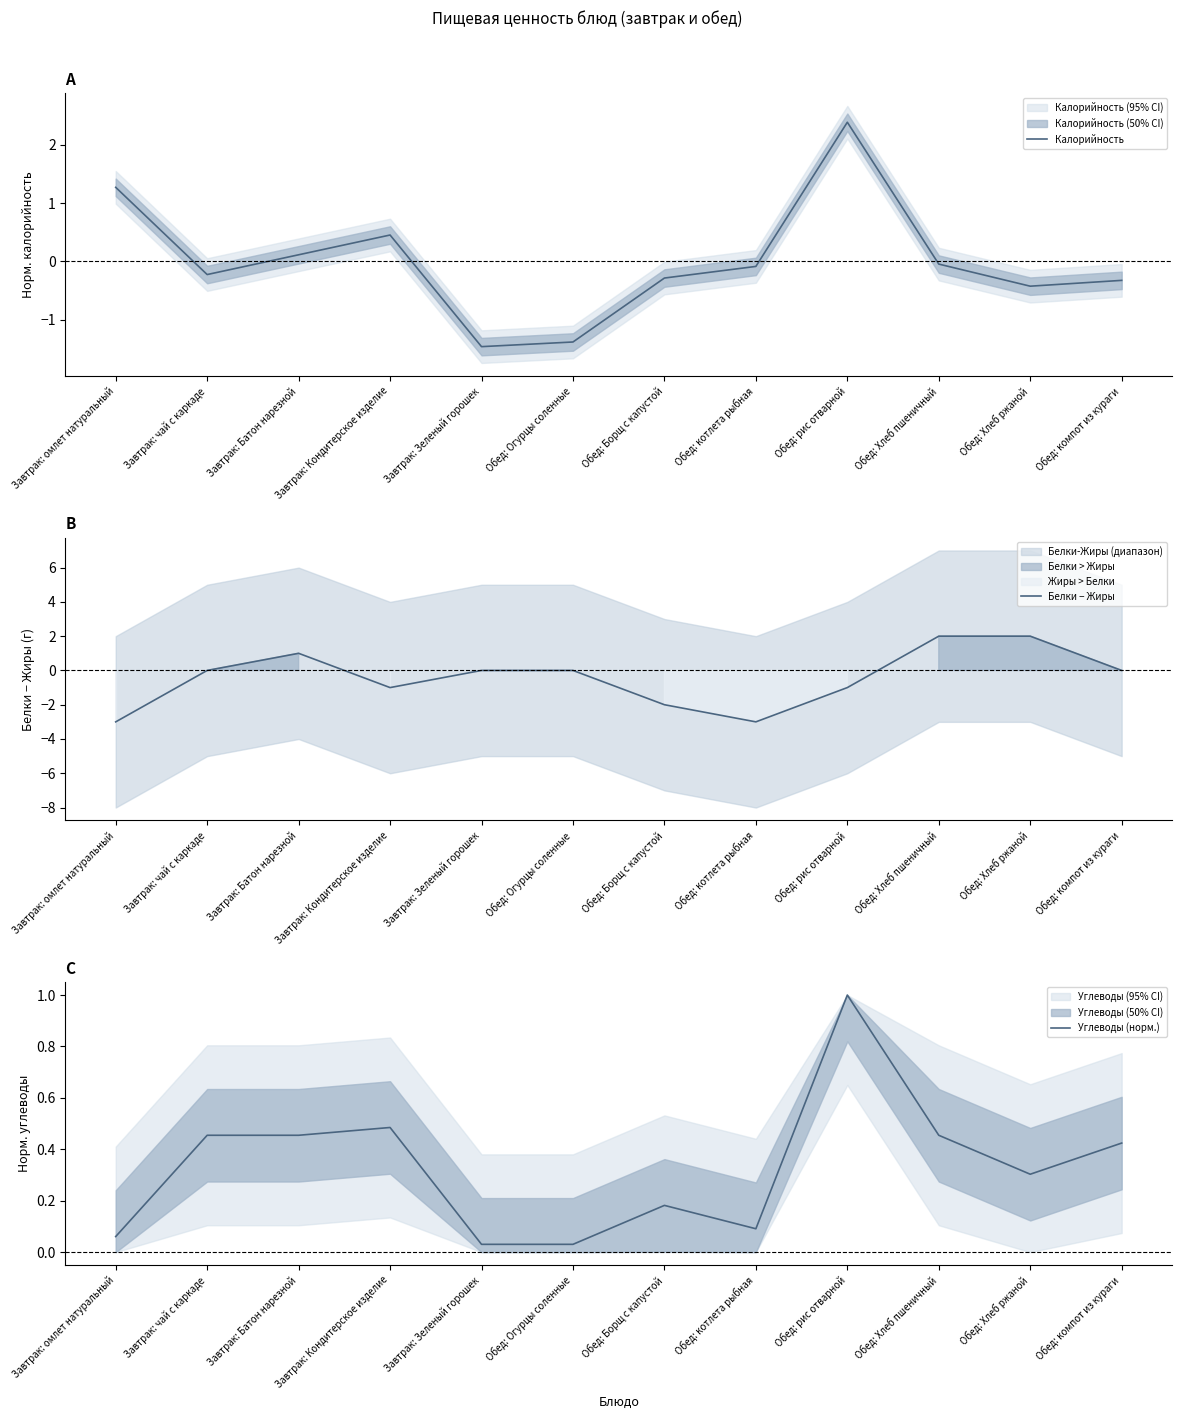

What is the label of the 7th point from the right?

Обед: Огурцы соленные